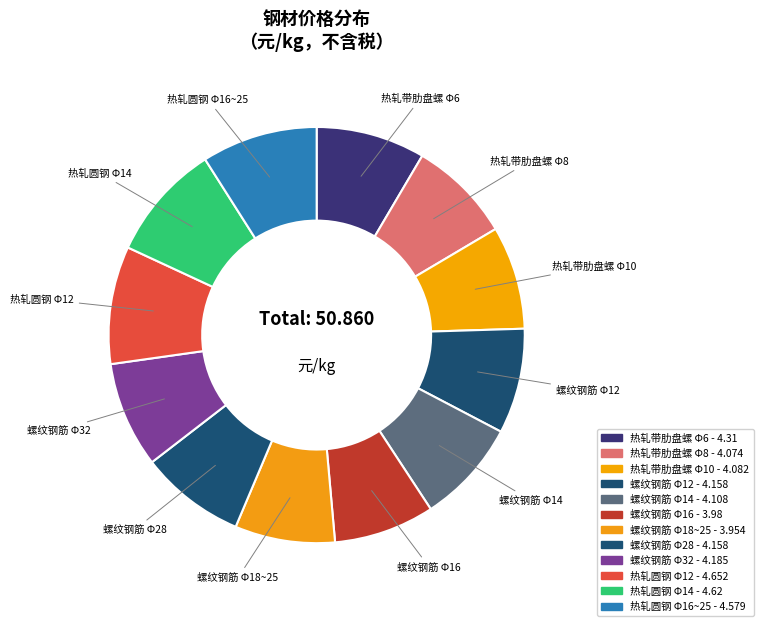

Count the number of slices in the pie.

12